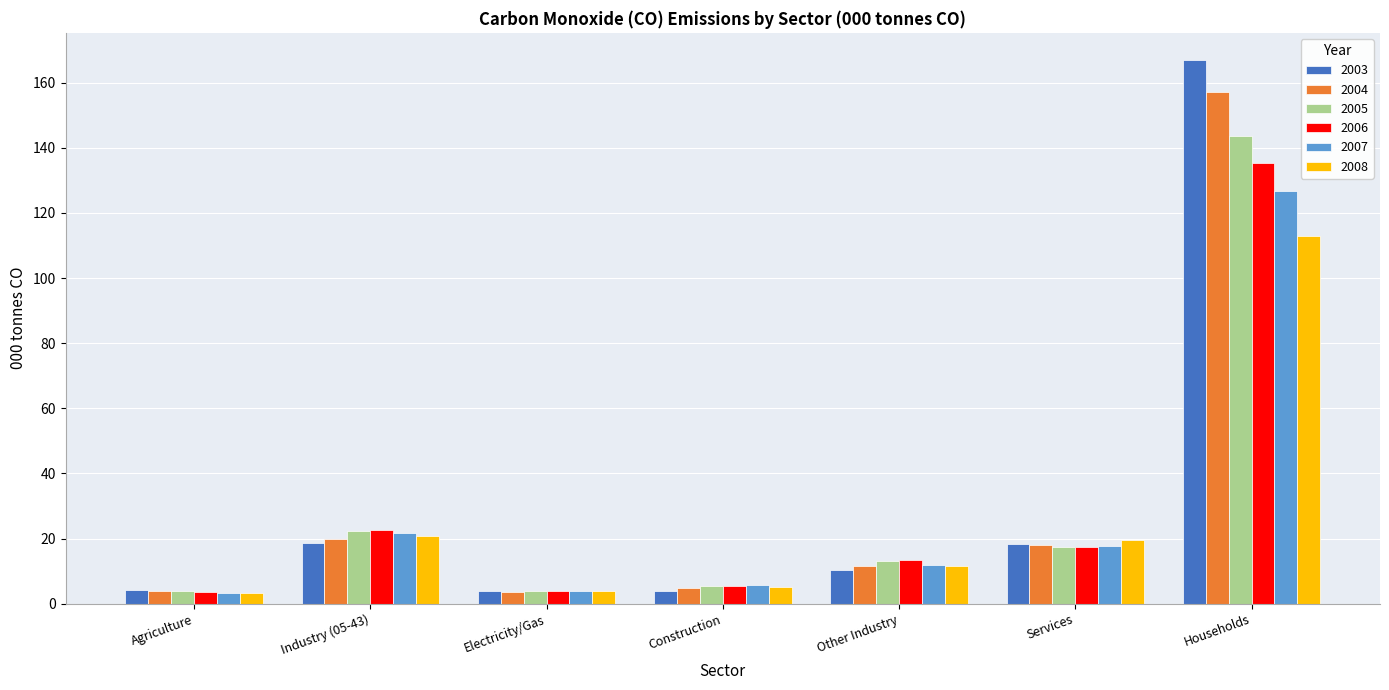

What are all the series names shown in the legend?

2003, 2004, 2005, 2006, 2007, 2008